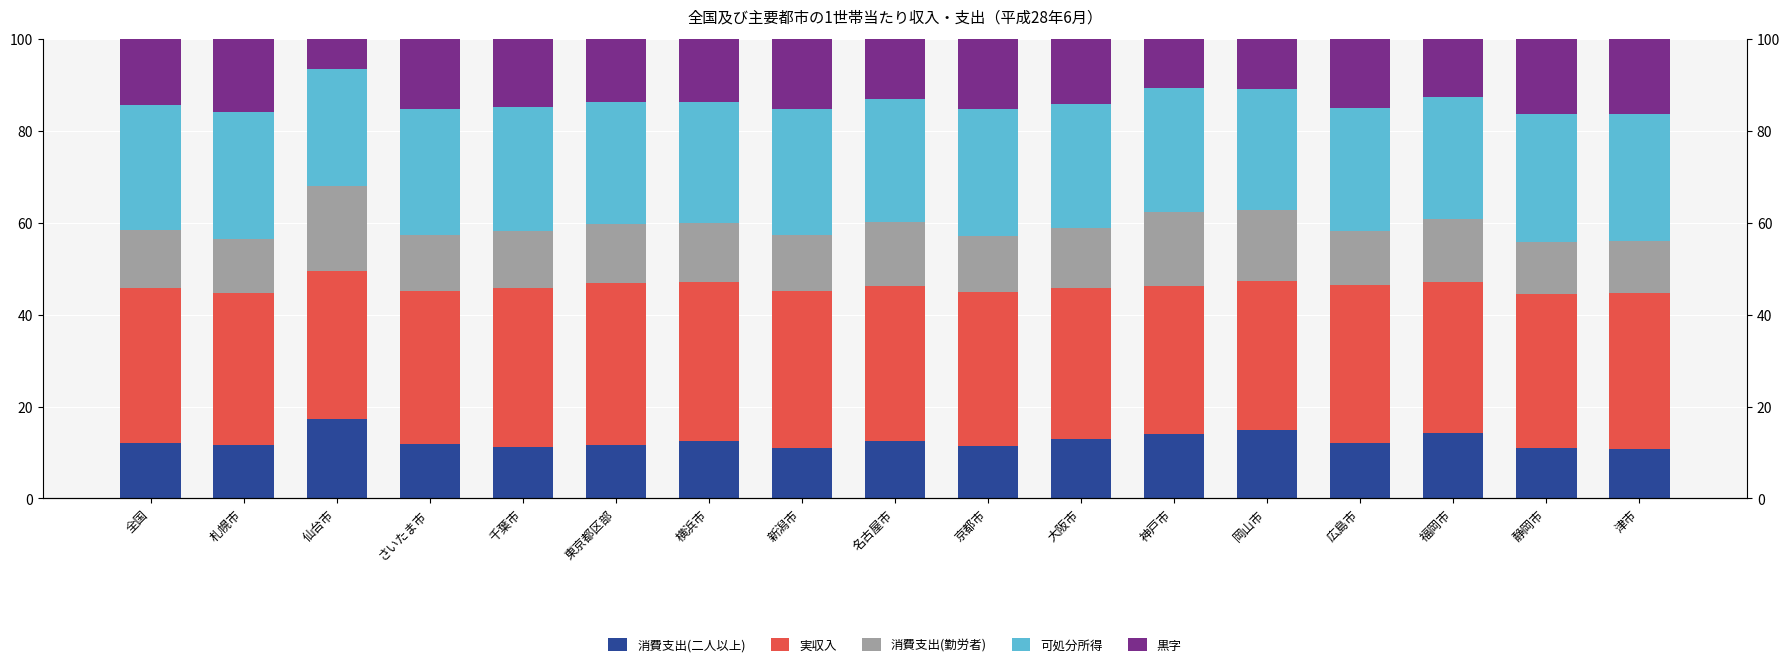

Which series has the largest total across all categories?

実収入